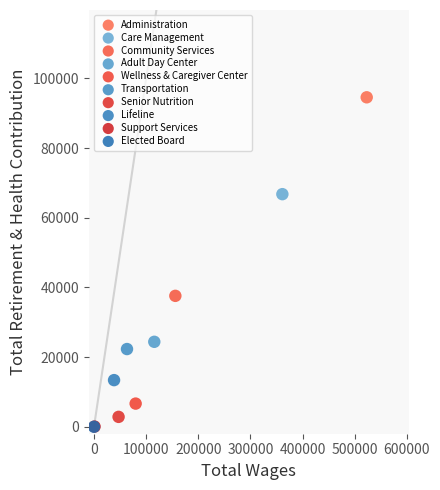

What are all the series names shown in the legend?

Administration, Care Management, Community Services, Adult Day Center, Wellness & Caregiver Center, Transportation, Senior Nutrition, Lifeline, Support Services, Elected Board